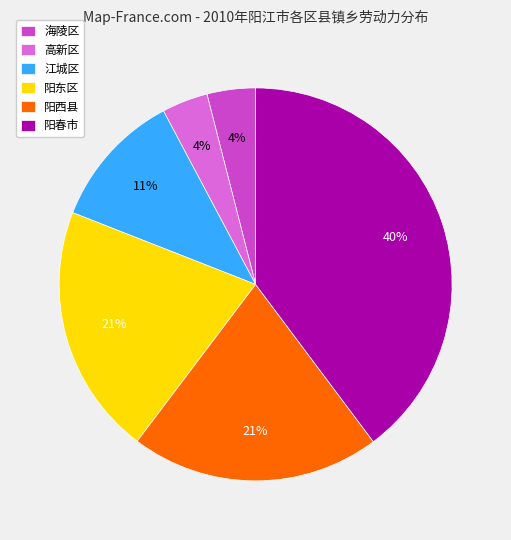

To the nearest percent, what portion does 高新区 represent?

4%